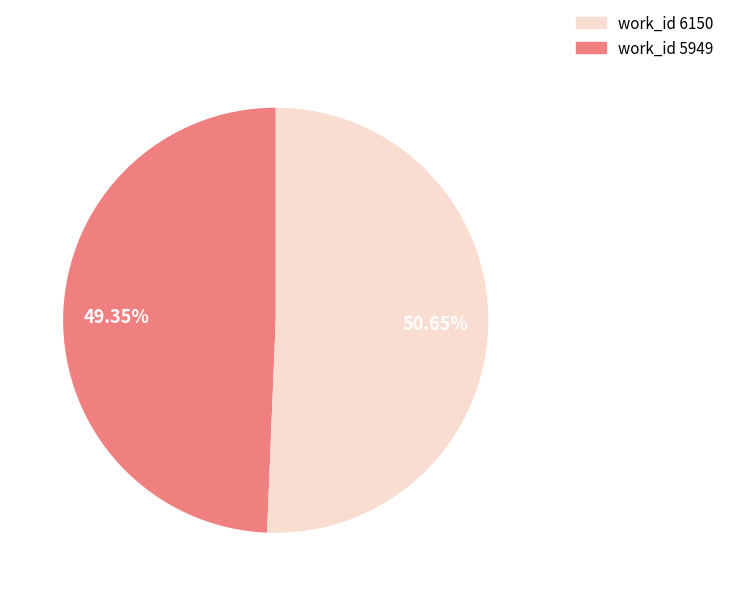

Is there any slice that represents more than half of the pie?

Yes